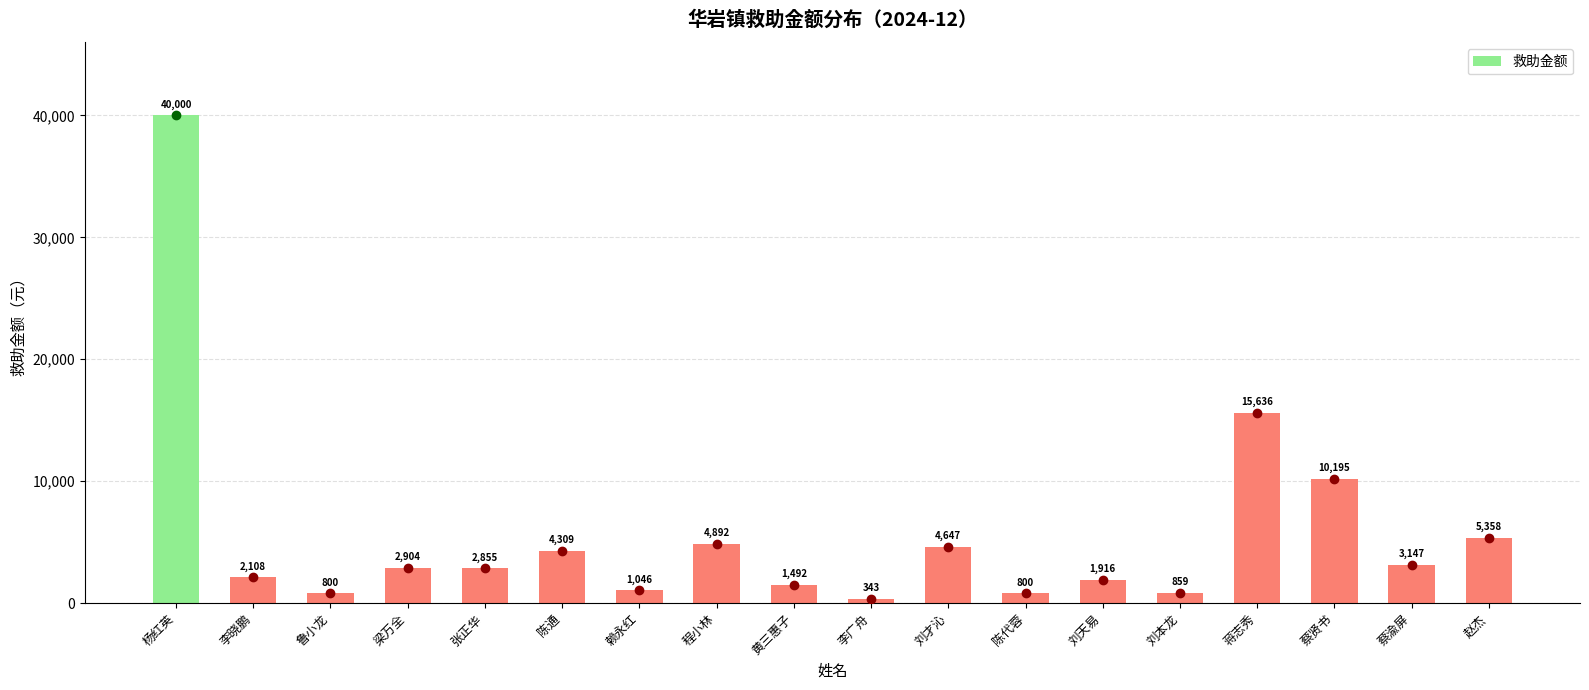

At which category does the chart reach its minimum across all series?

李广舟